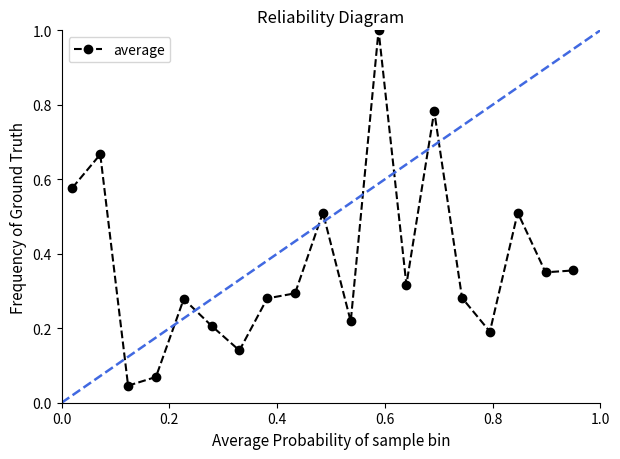

True or false: there are more than 2 points higher than both neighbors.

True